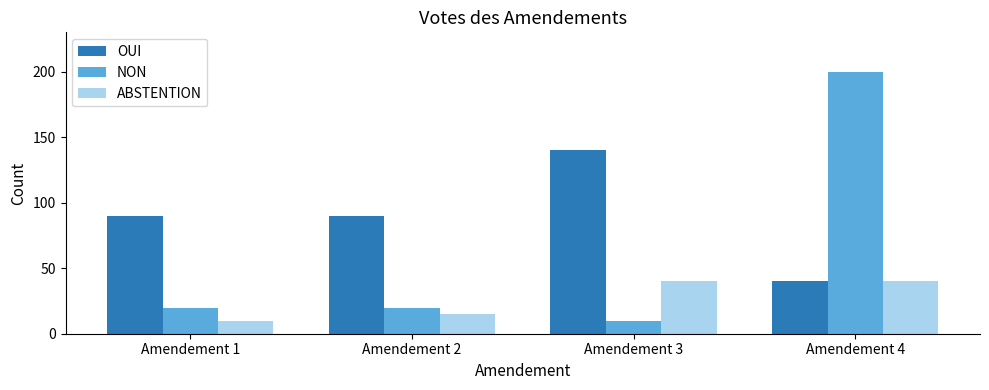

Rank the series by their maximum value, from highest to lowest.

NON, OUI, ABSTENTION